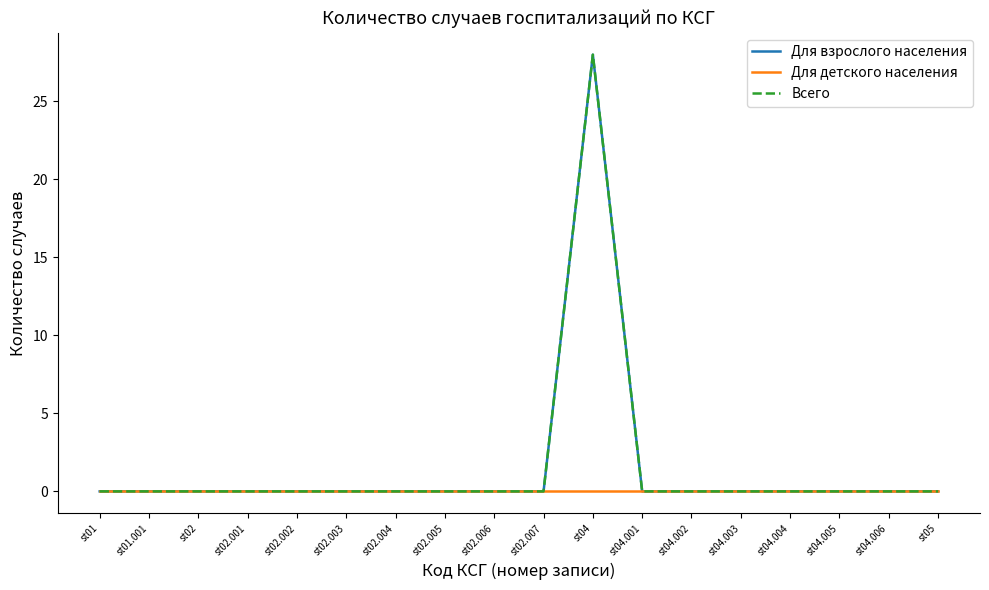

Does the chart display data point markers on the line(s)?

No